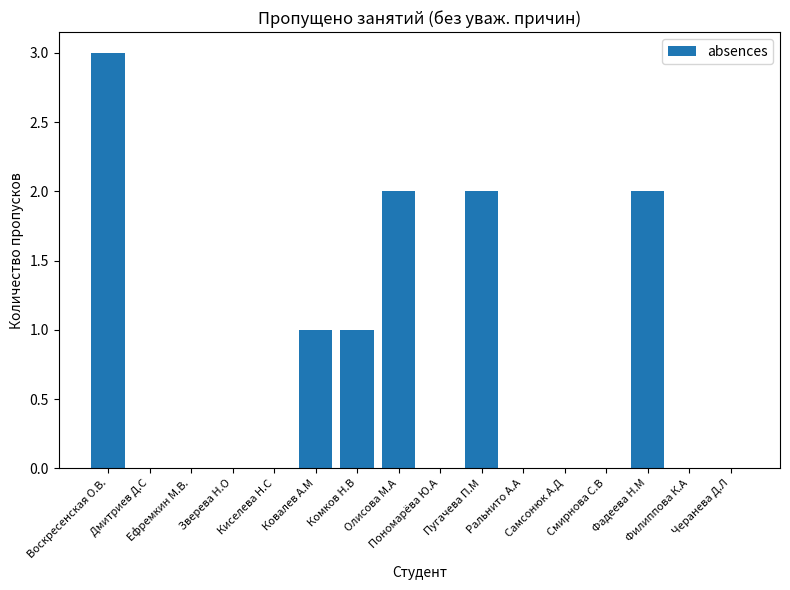

What is the maximum value shown in the chart?

3